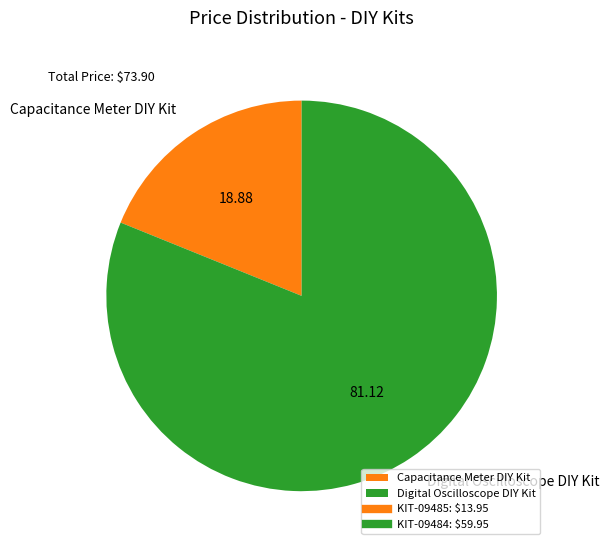

Is Digital Oscilloscope DIY Kit the majority of the pie?

Yes